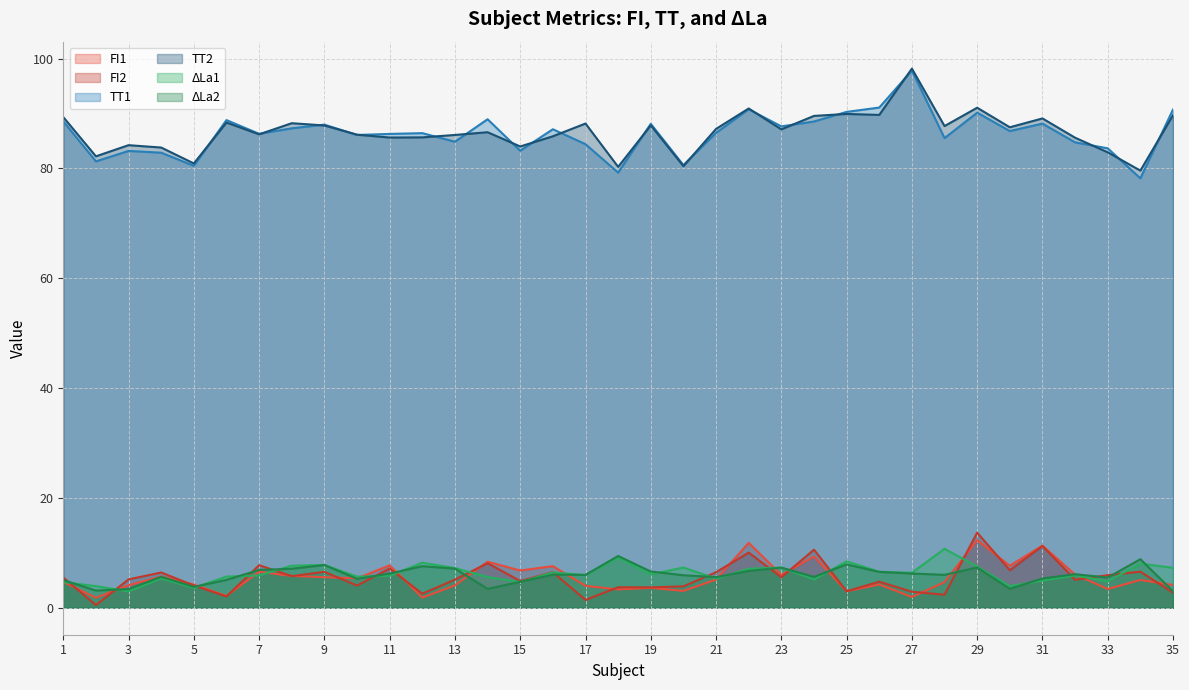

How many intersections are there between FI2 and FI1?

17